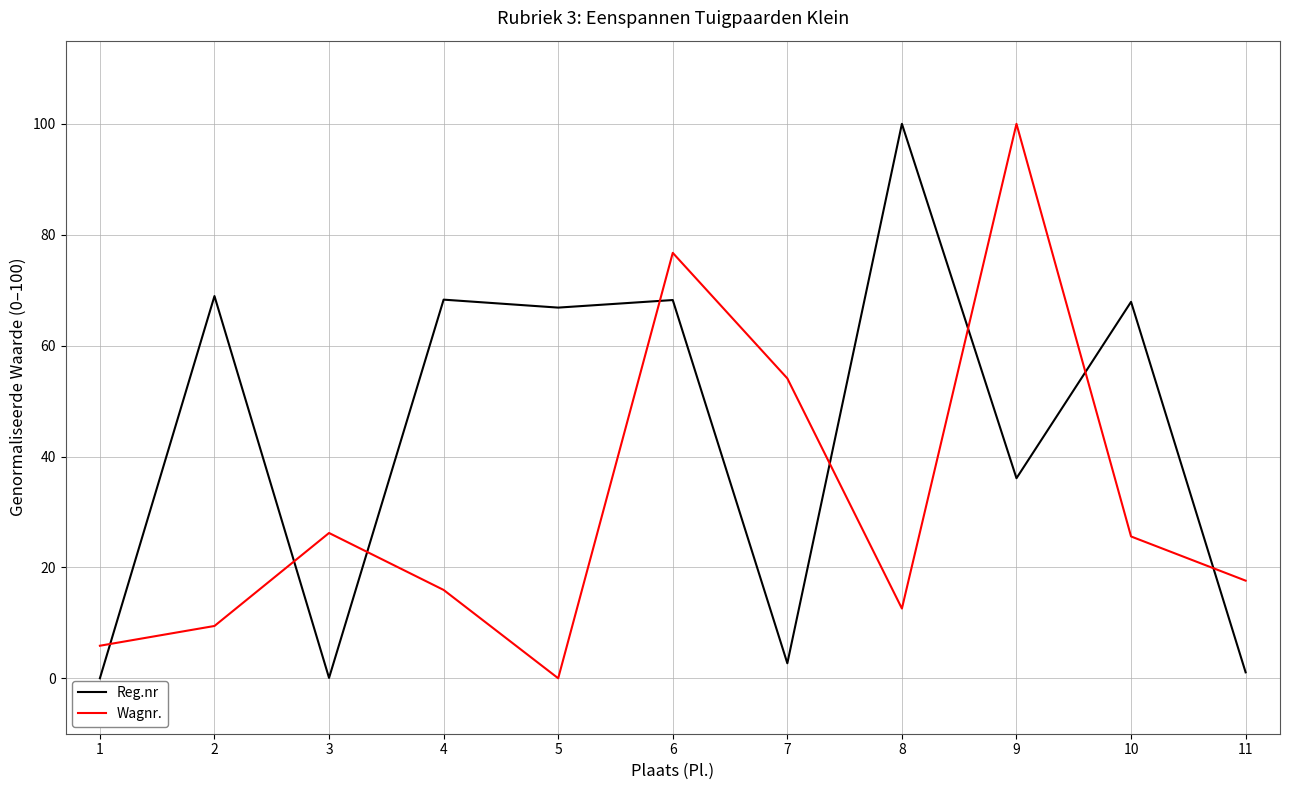

At which category does Reg.nr reach its first local valley?

3